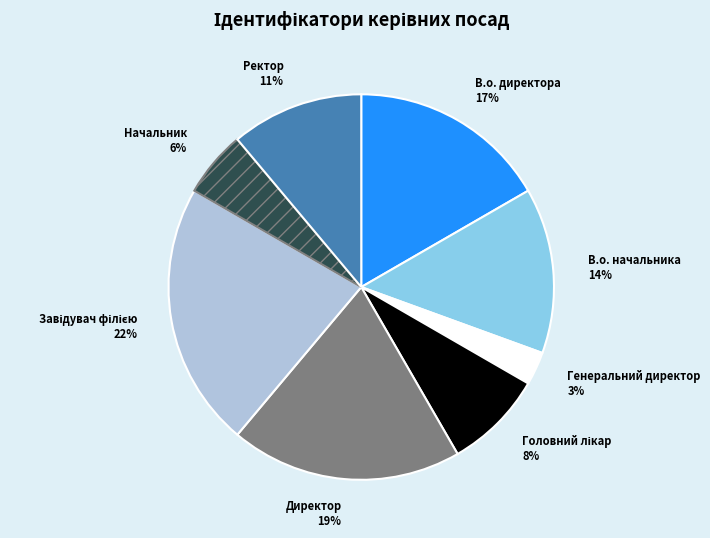

True or false: В.о. начальника accounts for 8% of the total.

False